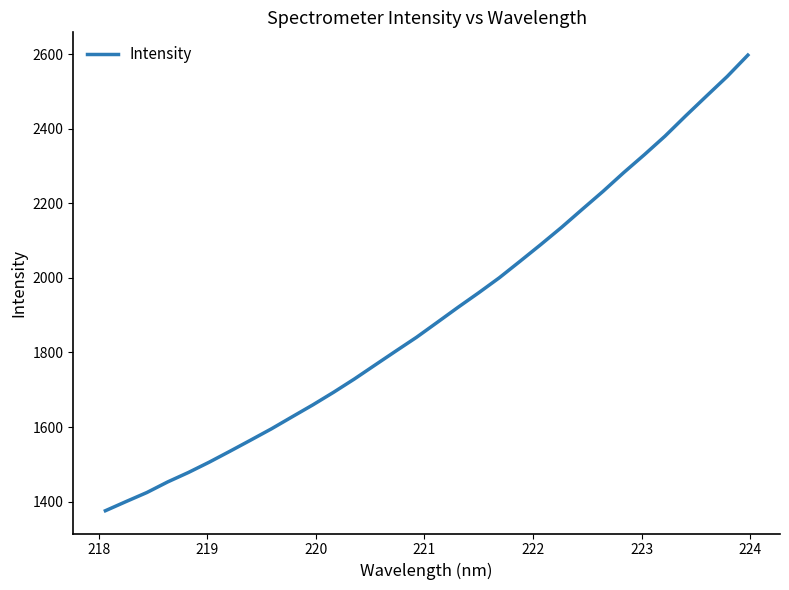

What is the maximum value shown in the chart?

2597.7